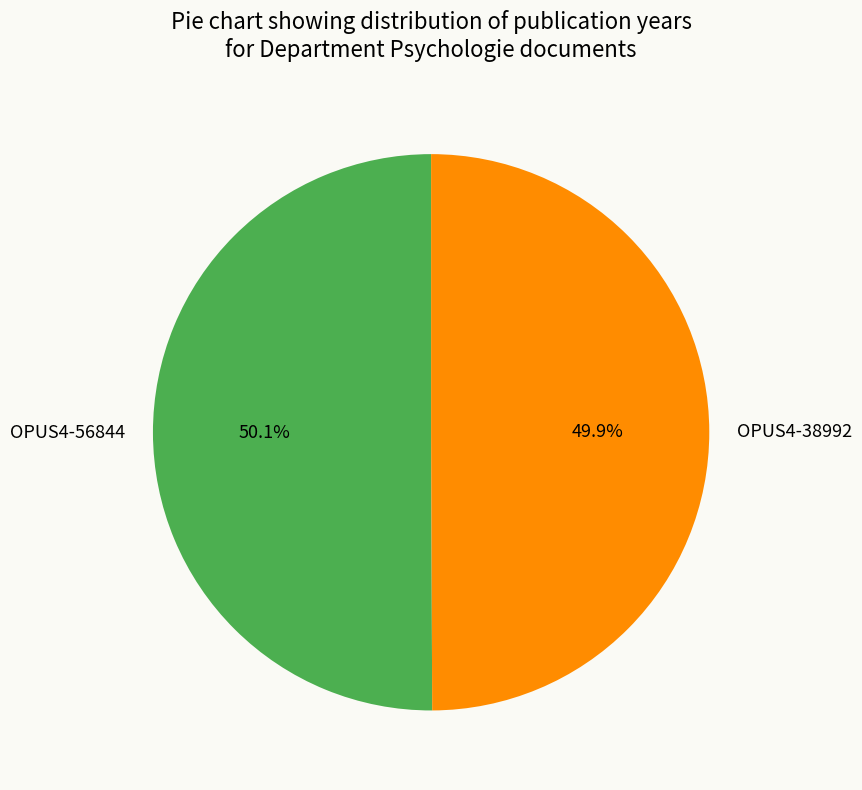

Is there a majority slice in this chart?

Yes